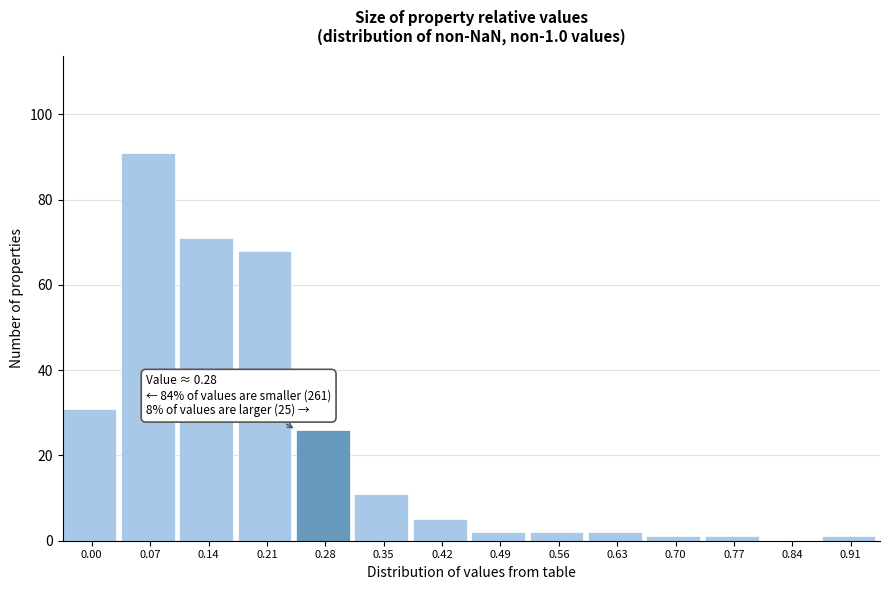

Reading left to right, list all the values displayed in this chart.

0.00=31	0.07=91	0.14=71	0.21=68	0.28=26	0.35=11	0.42=5	0.49=2	0.56=2	0.63=2	0.70=1	0.77=1	0.84=0	0.91=1